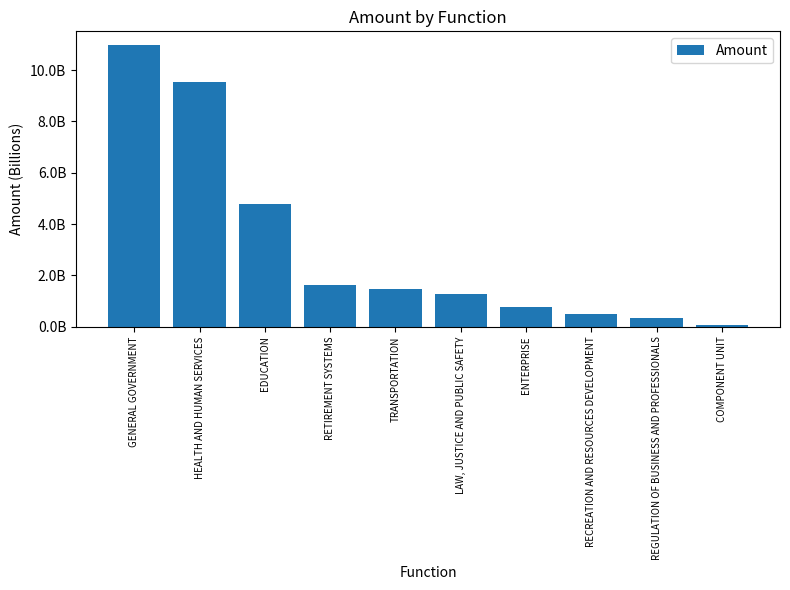

Is it true that the value at TRANSPORTATION is 2084611441.5?

False